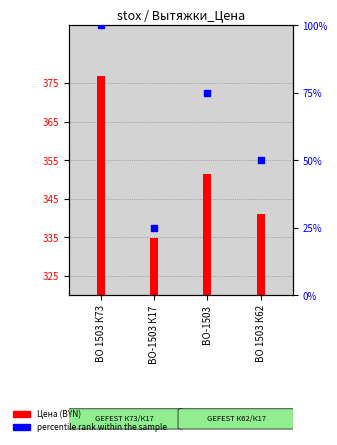

At which category is the sum across all series the highest?

ВО 1503 К73